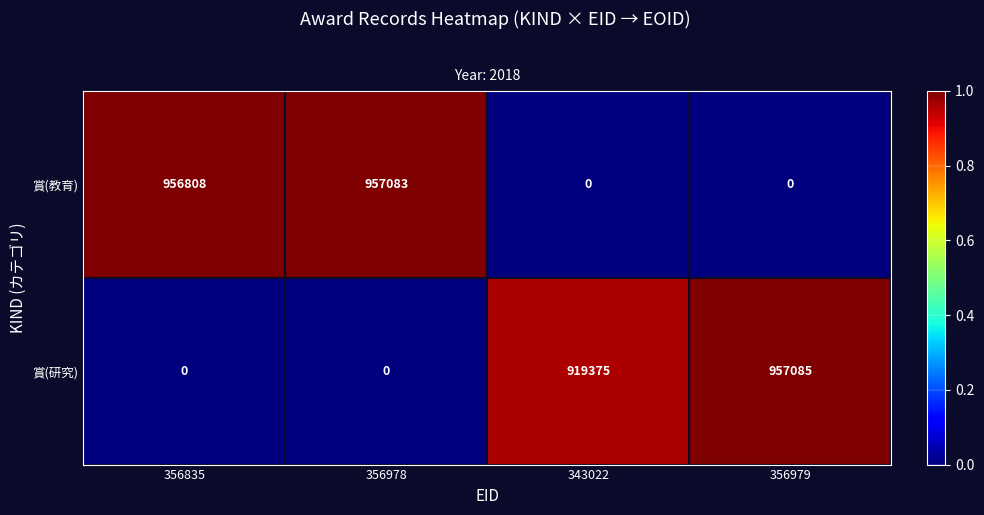

Reading right to left, extract all data points from this chart.

賞(教育): 356979=0	343022=0	356978=957083	356835=956808
賞(研究): 356979=957085	343022=919375	356978=0	356835=0